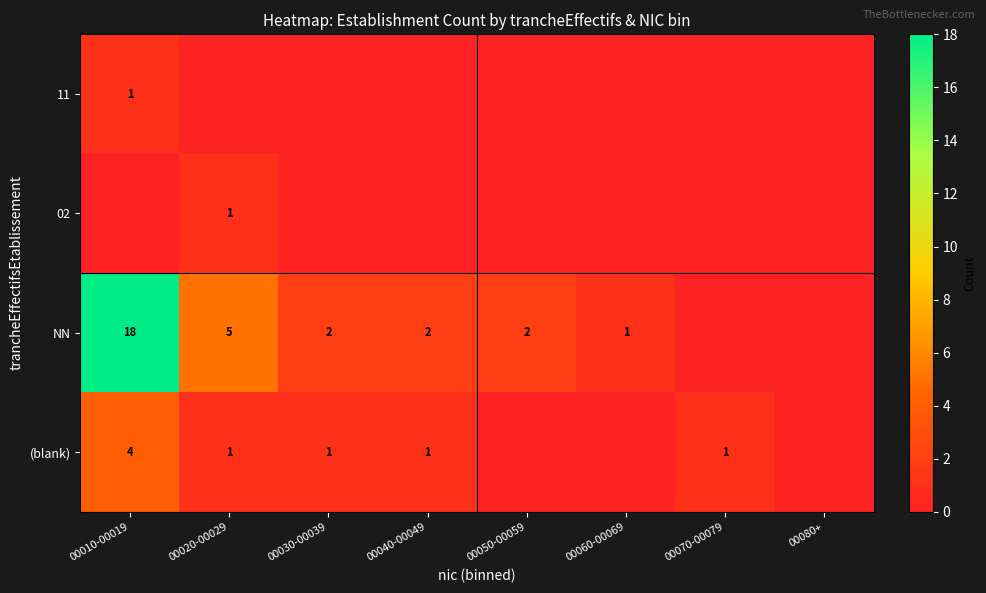

Is it true that NN equals 1 at 00050-00059?

False